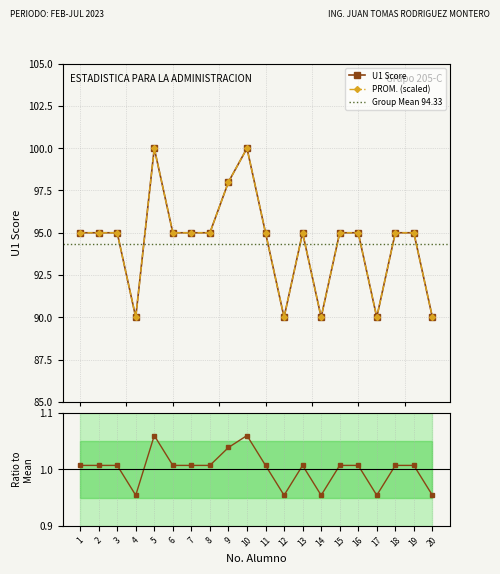

Does the chart display data point markers on the line(s)?

Yes